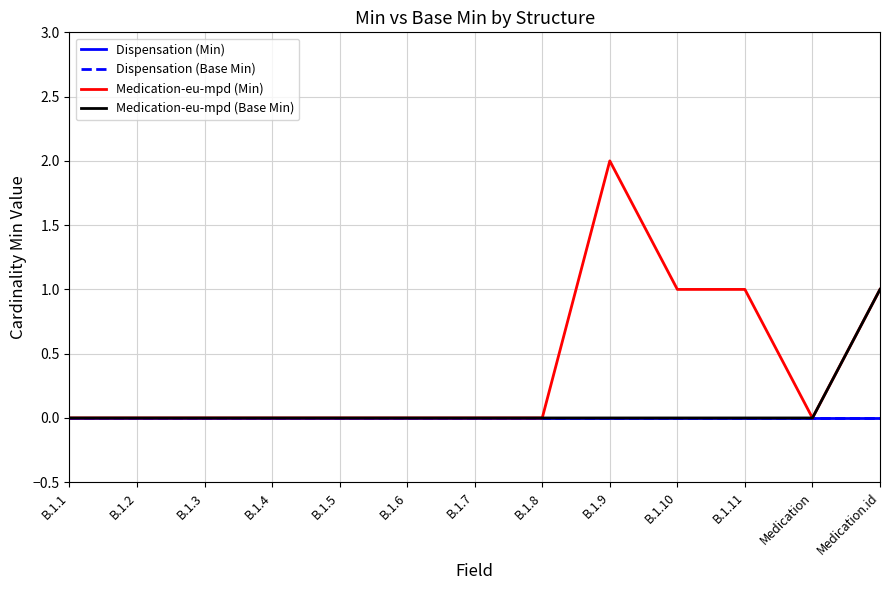

Reading left to right, what are all the values shown in this chart?

Dispensation (Min): B.1.1=0	B.1.2=0	B.1.3=0	B.1.4=0	B.1.5=0	B.1.6=0	B.1.7=0	B.1.8=0	B.1.9=0	B.1.10=0	B.1.11=0	Medication=0	Medication.id=0
Dispensation (Base Min): B.1.1=0	B.1.2=0	B.1.3=0	B.1.4=0	B.1.5=0	B.1.6=0	B.1.7=0	B.1.8=0	B.1.9=0	B.1.10=0	B.1.11=0	Medication=0	Medication.id=0
Medication-eu-mpd (Min): B.1.1=0	B.1.2=0	B.1.3=0	B.1.4=0	B.1.5=0	B.1.6=0	B.1.7=0	B.1.8=0	B.1.9=2	B.1.10=1	B.1.11=1	Medication=0	Medication.id=1
Medication-eu-mpd (Base Min): B.1.1=0	B.1.2=0	B.1.3=0	B.1.4=0	B.1.5=0	B.1.6=0	B.1.7=0	B.1.8=0	B.1.9=0	B.1.10=0	B.1.11=0	Medication=0	Medication.id=1